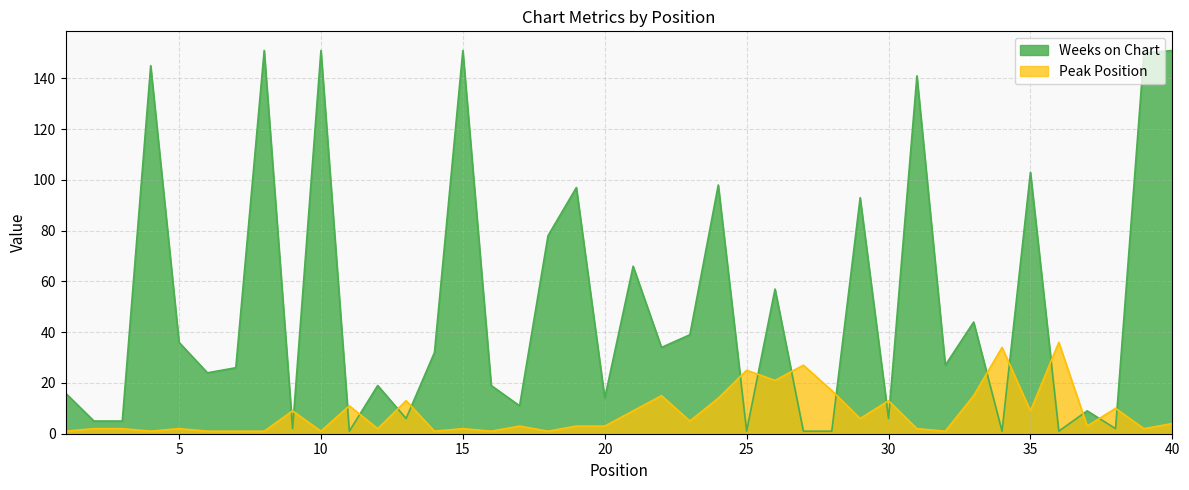

True or false: Peak Position has a value of 1 at 16.

True